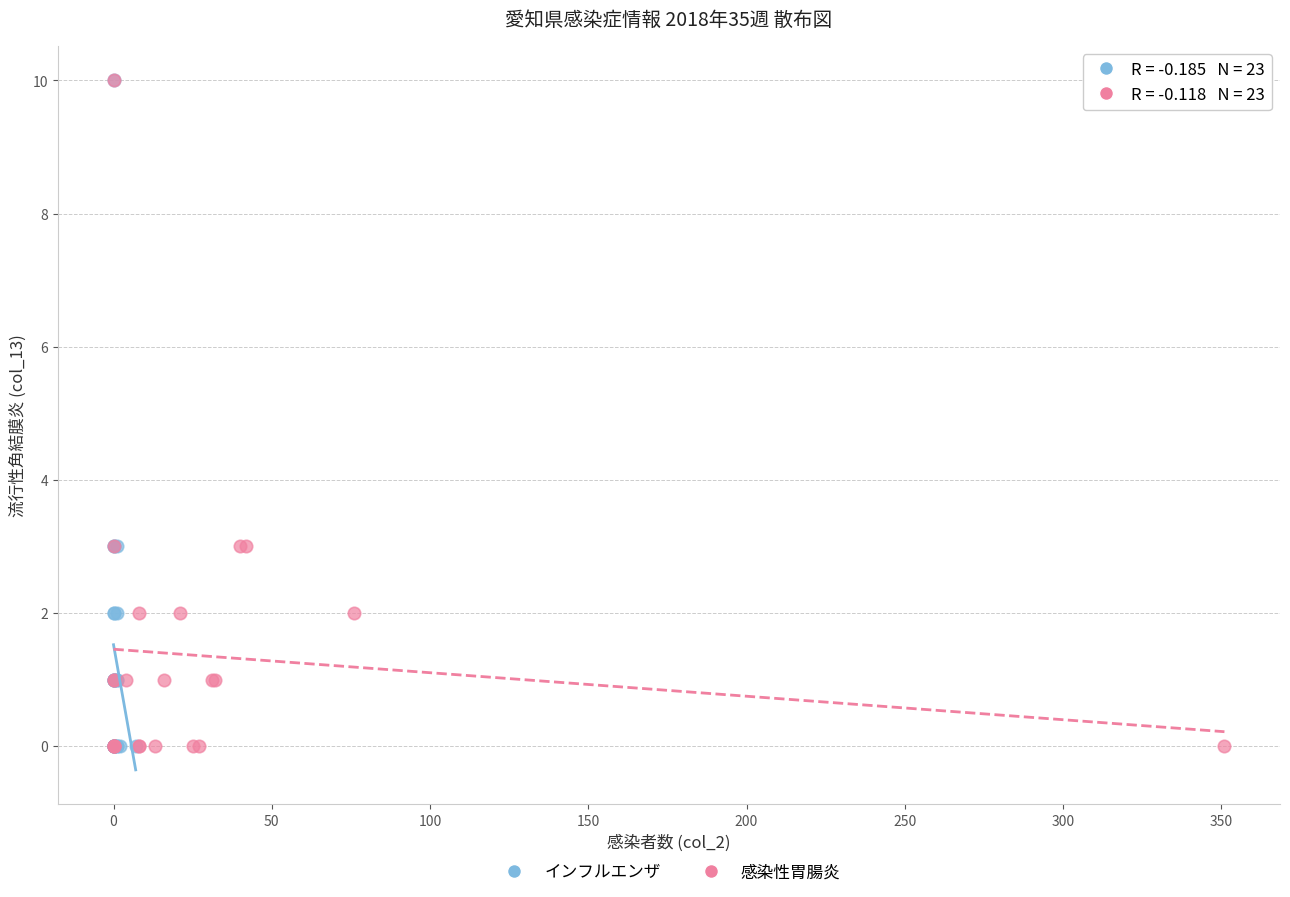

What are all the series names shown in the legend?

インフルエンザ, 感染性胃腸炎